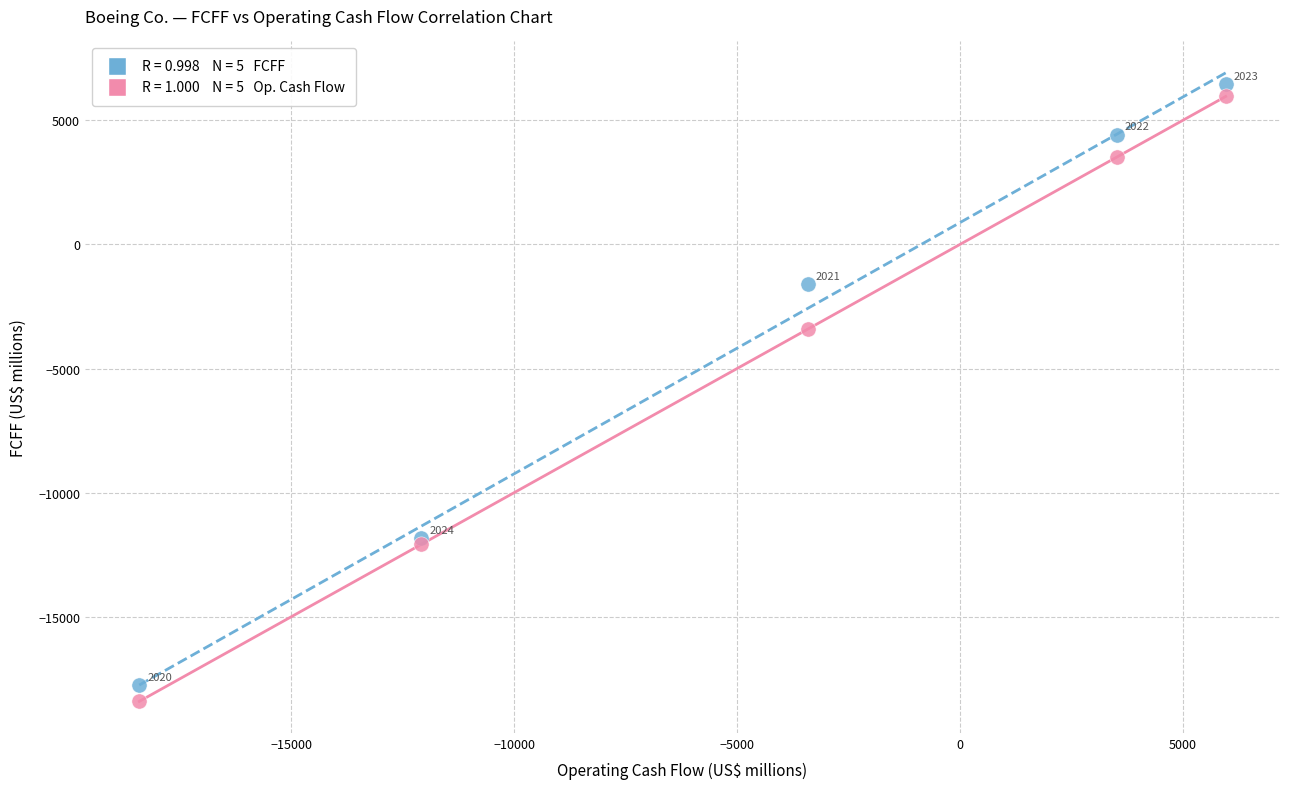

Across all series, what Y value is closest to -5984?

-3416